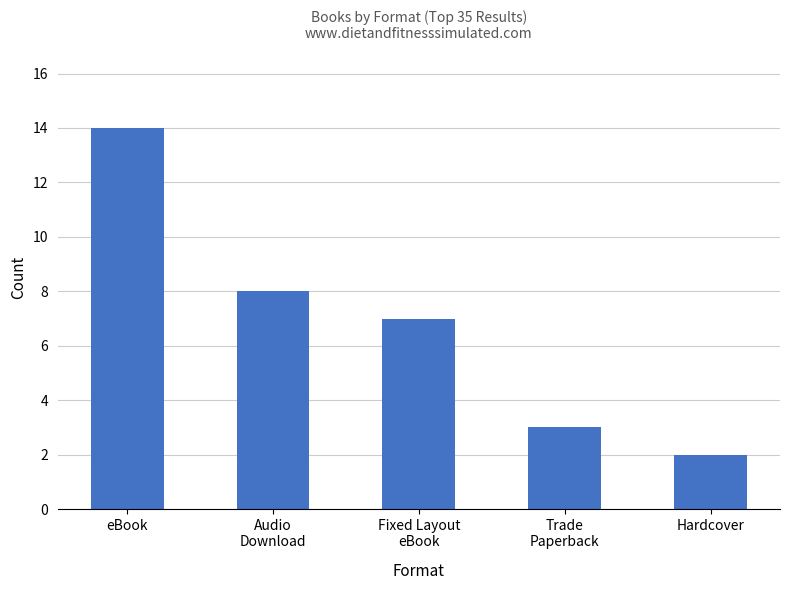

The value at Trade
Paperback is 2. True or false?

False